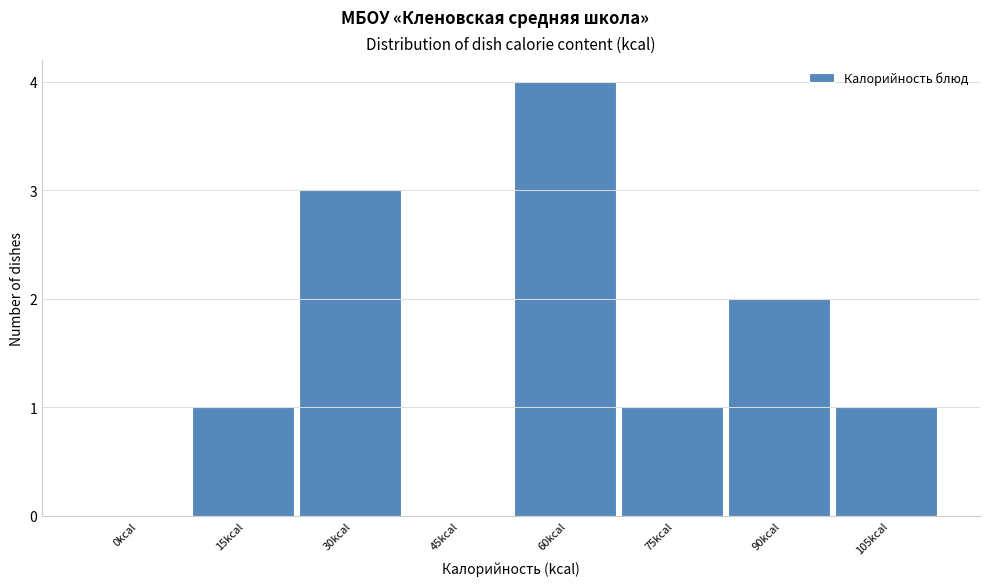

Reading right to left, transcribe all the data shown in this chart.

105kcal=1	90kcal=2	75kcal=1	60kcal=4	45kcal=0	30kcal=3	15kcal=1	0kcal=0